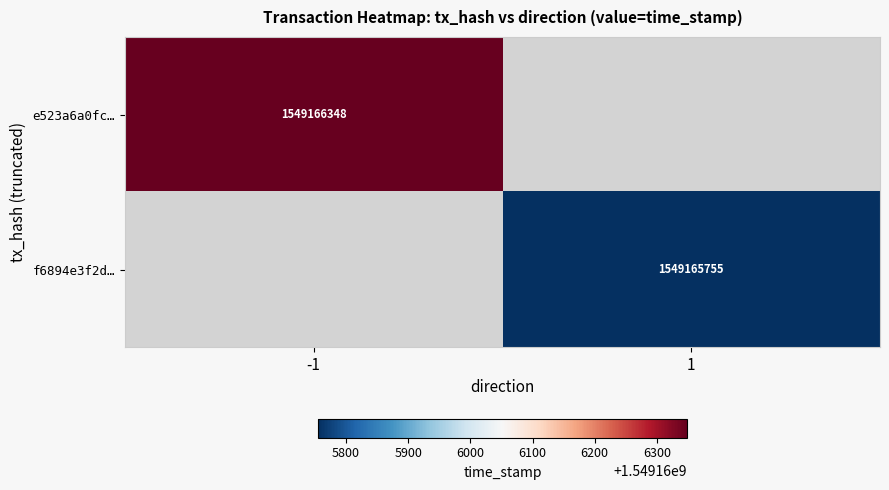

Reading right to left, extract all data points from this chart.

e523a6a0fc84c3257c0f8d3d20d674d1a164273: time_stamp=1549166348	direction=-1
f6894e3f2da339f325482dfb62ac08b90389405: time_stamp=1549165755	direction=1